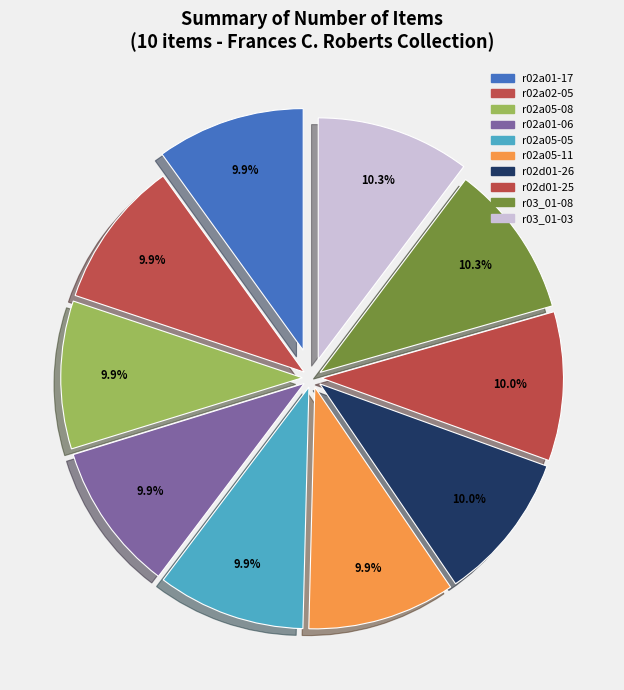

True or false: r02d01-25 accounts for 16% of the total.

False